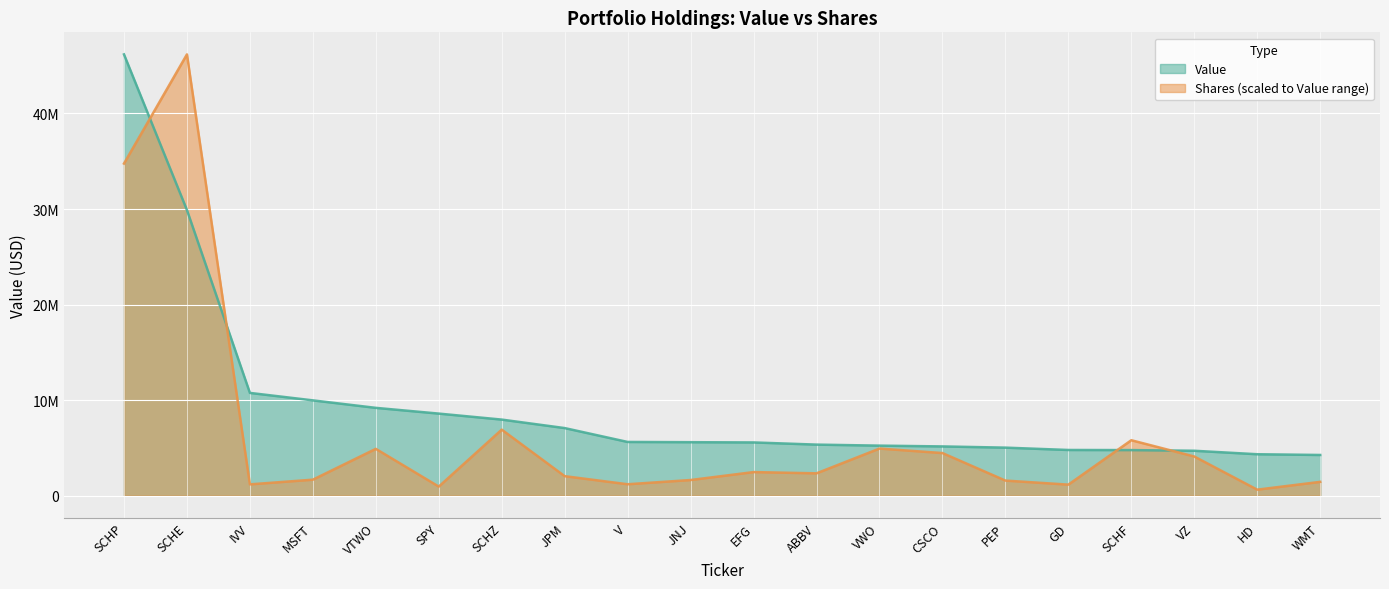

Where does the Shares series first go above 2329587?

SCHP